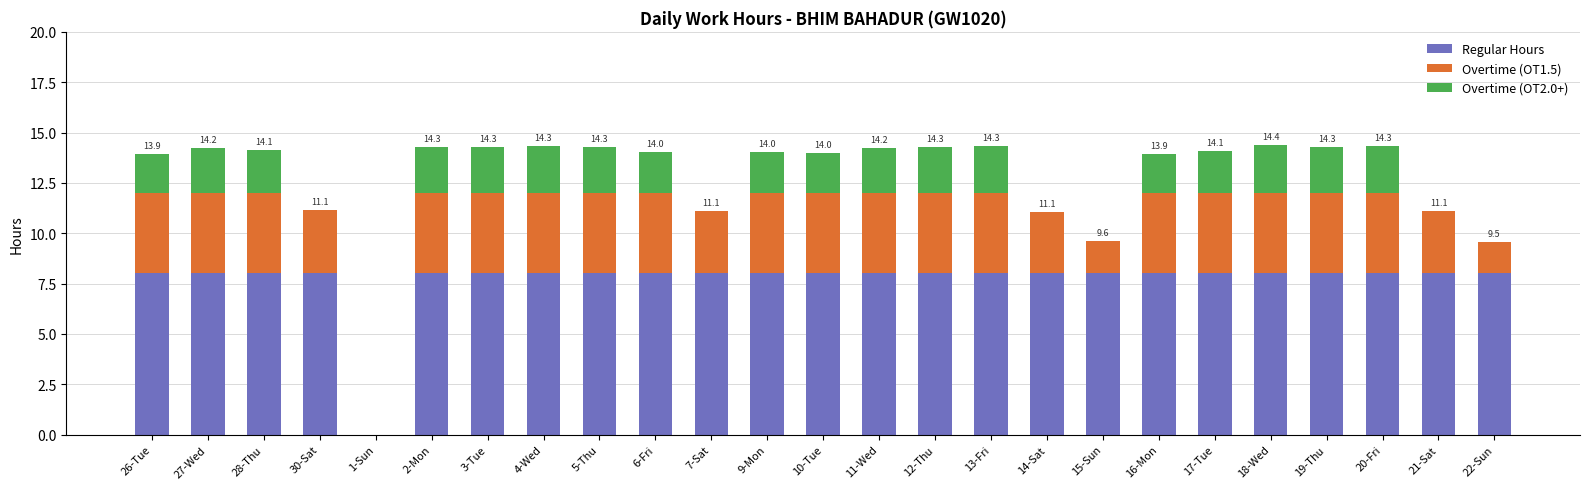

What is the total value across all series at 30-Sat?

11.1